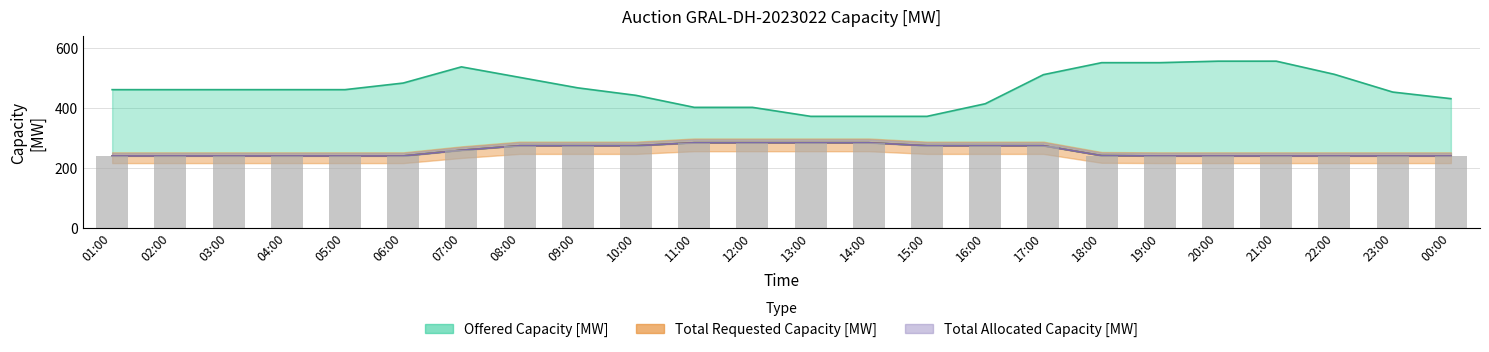

Is it true that the value at 15:00 is 146?

False